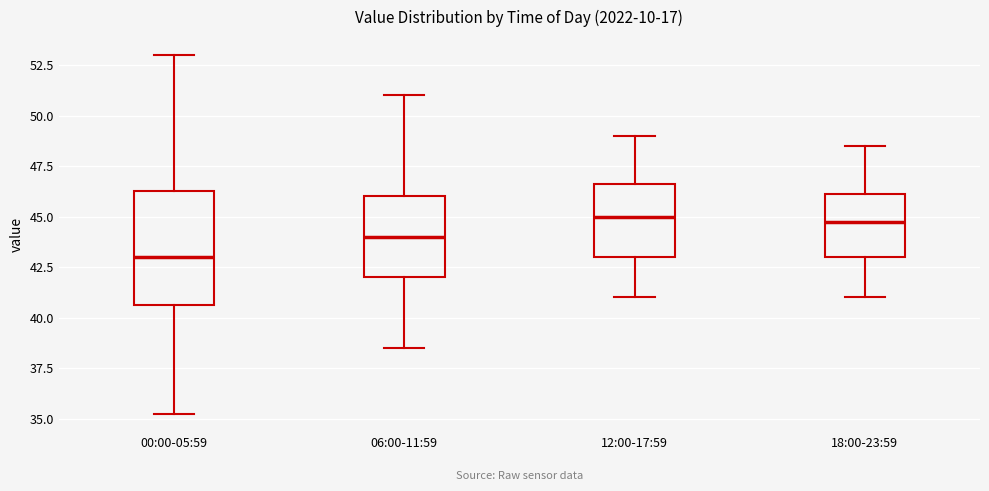

Comparing the boxes themselves (not the whiskers), which one is the tallest?

00:00-05:59